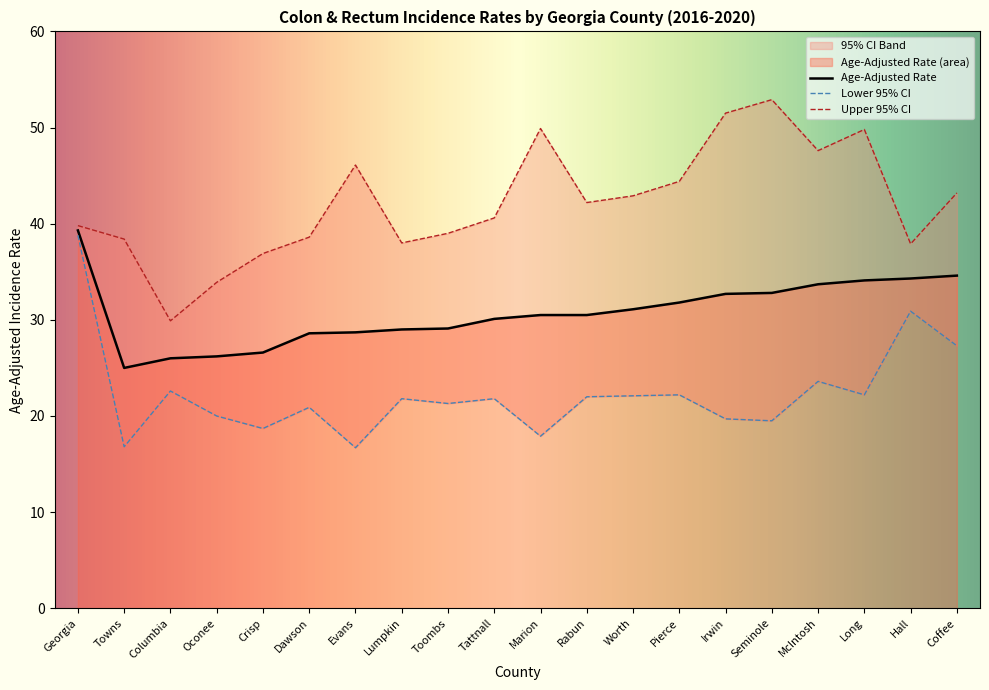

True or false: Lower 95% CI and Upper 95% CI intersect in this chart.

False